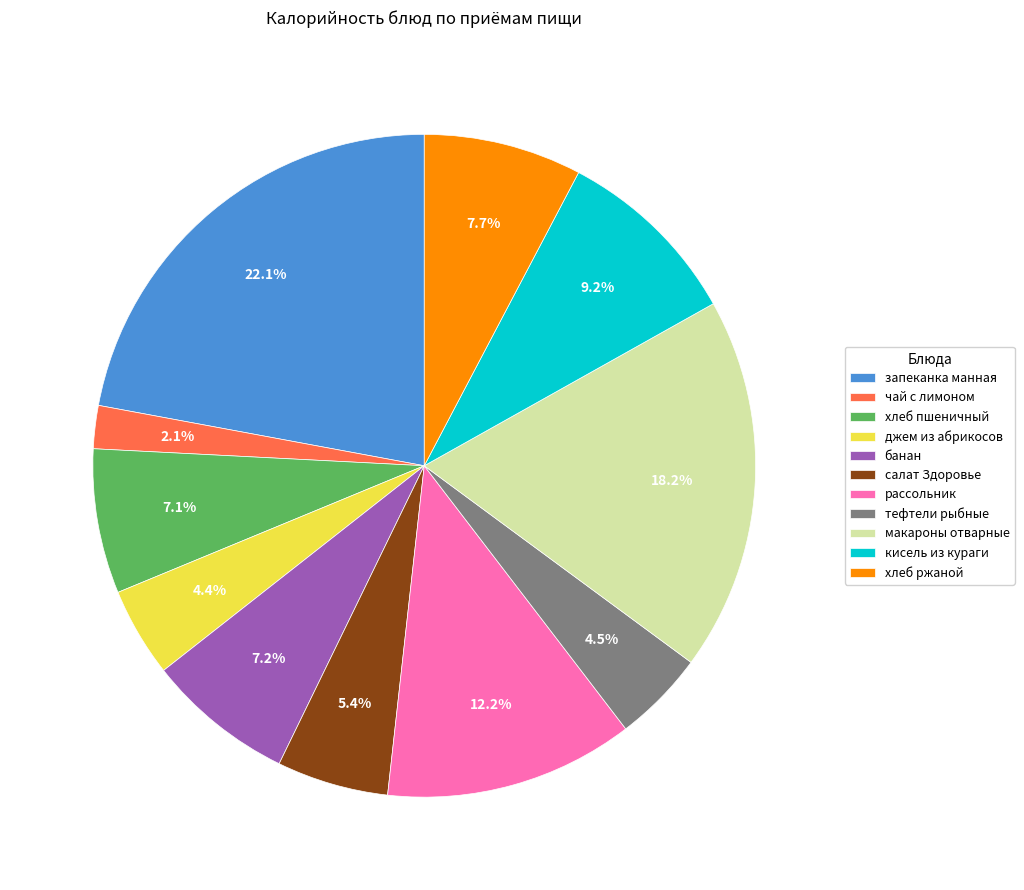

Which category has the smallest portion of the pie?

чай с лимоном